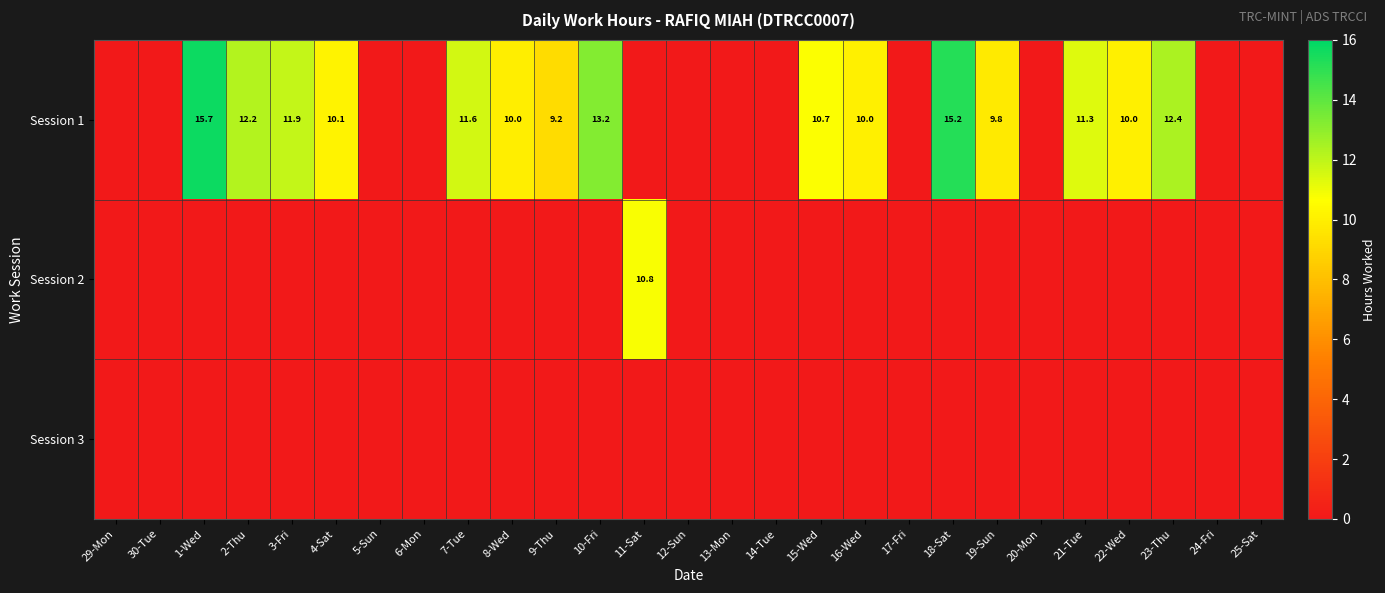

The Session 1 series shows 18.2 at 4-Sat. True or false?

False